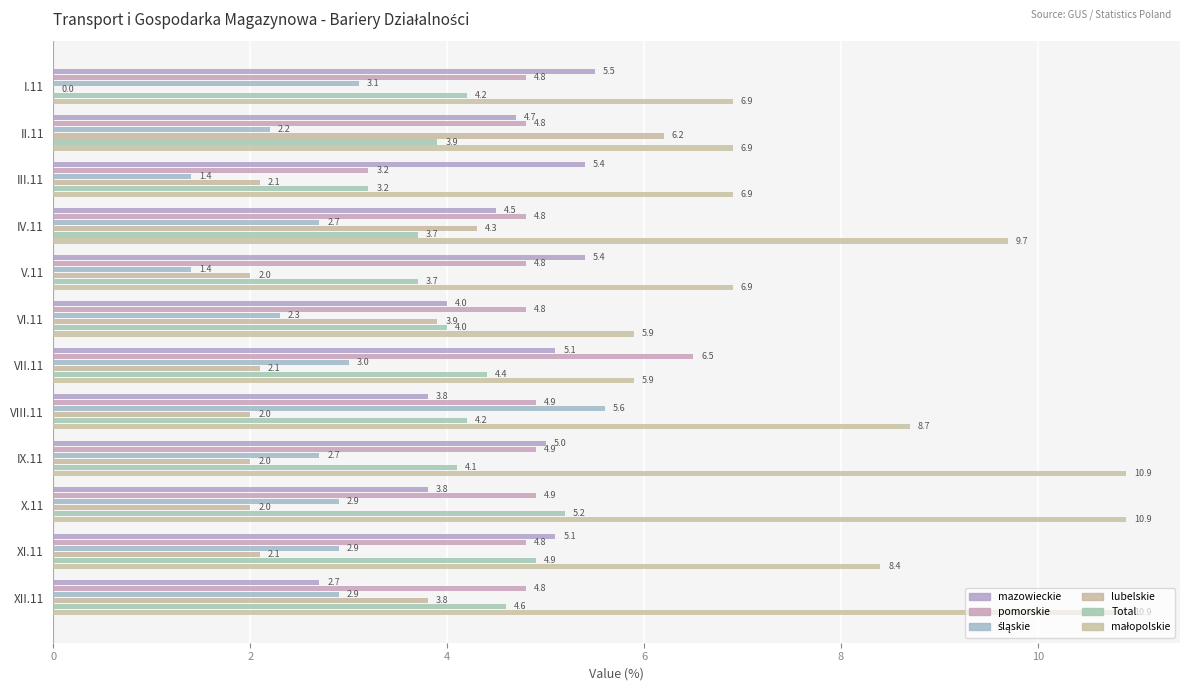

How many data points does each series have?

12